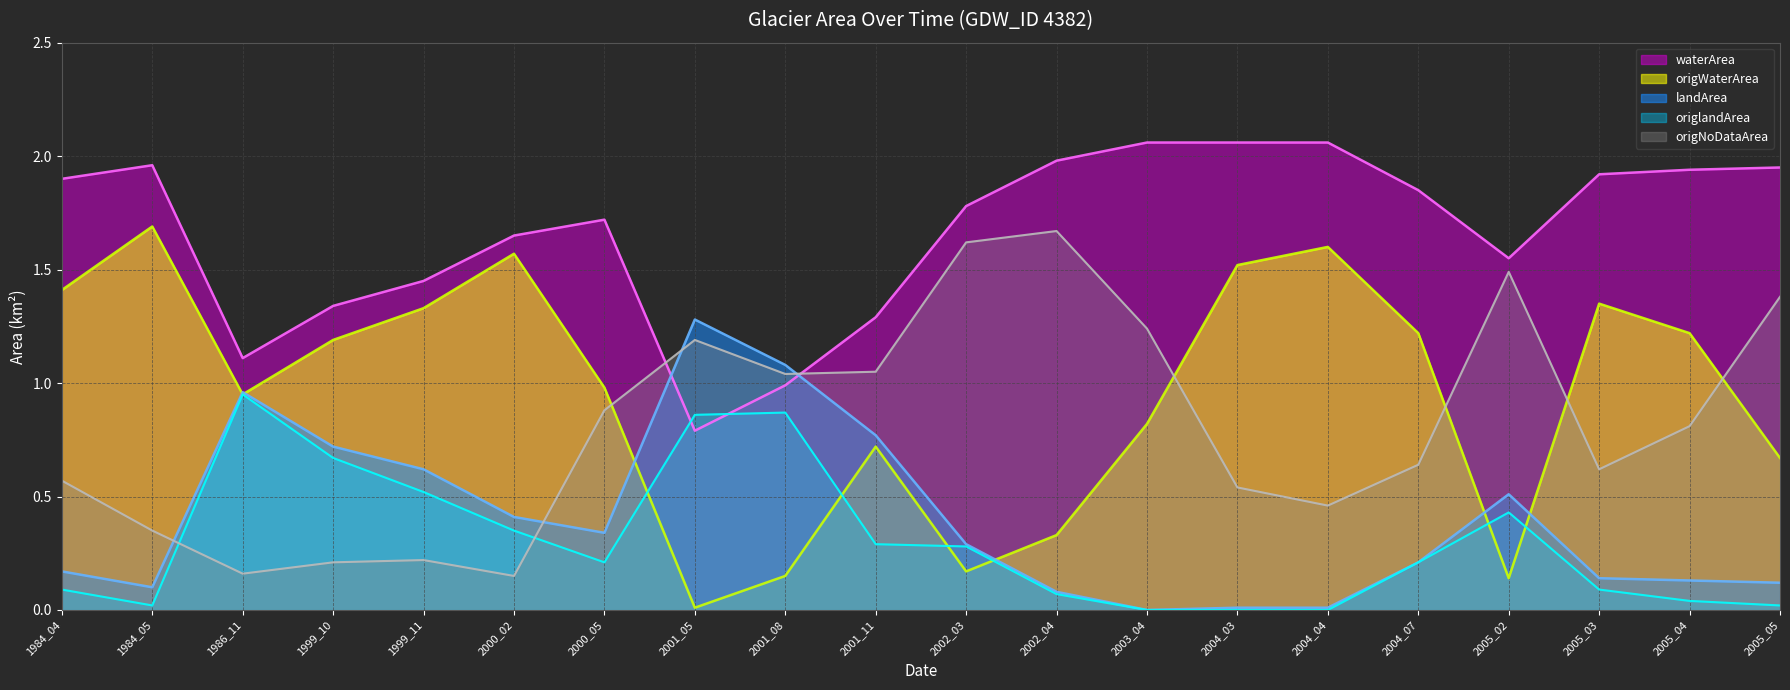

Is the value of origNoDataArea at 1999_11 greater than the value of origWaterArea at 2002_03?

Yes